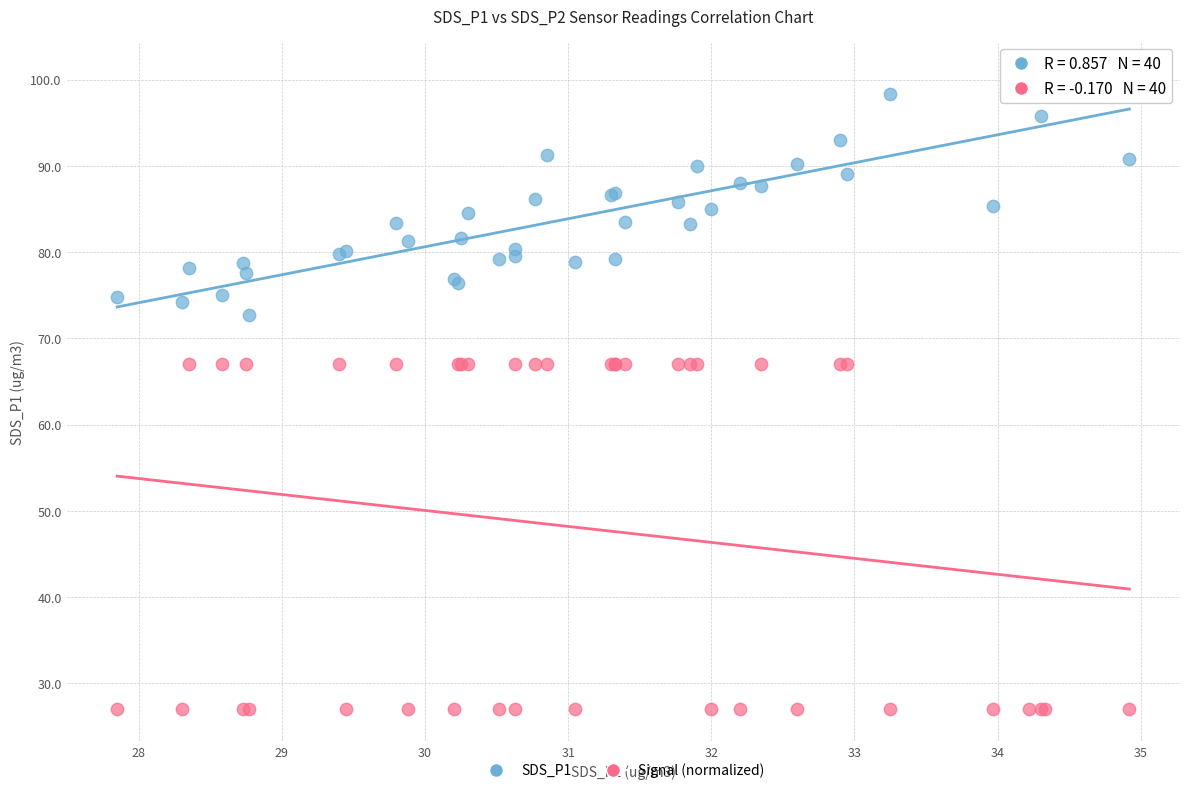

What are all the series names shown in the legend?

SDS_P1, Signal (normalized)